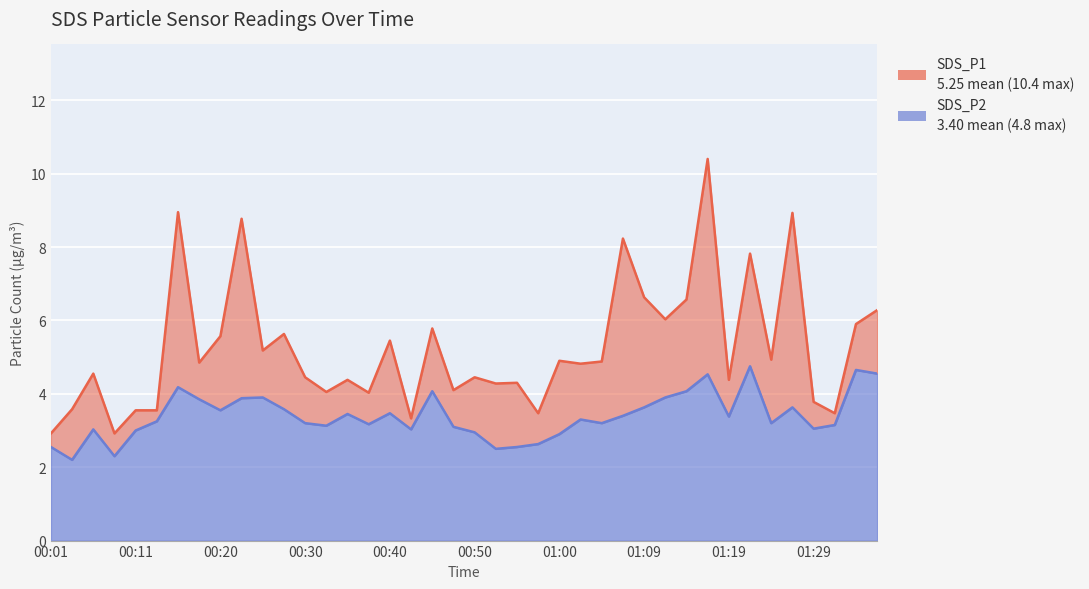

How many lines are shown in the chart?

2